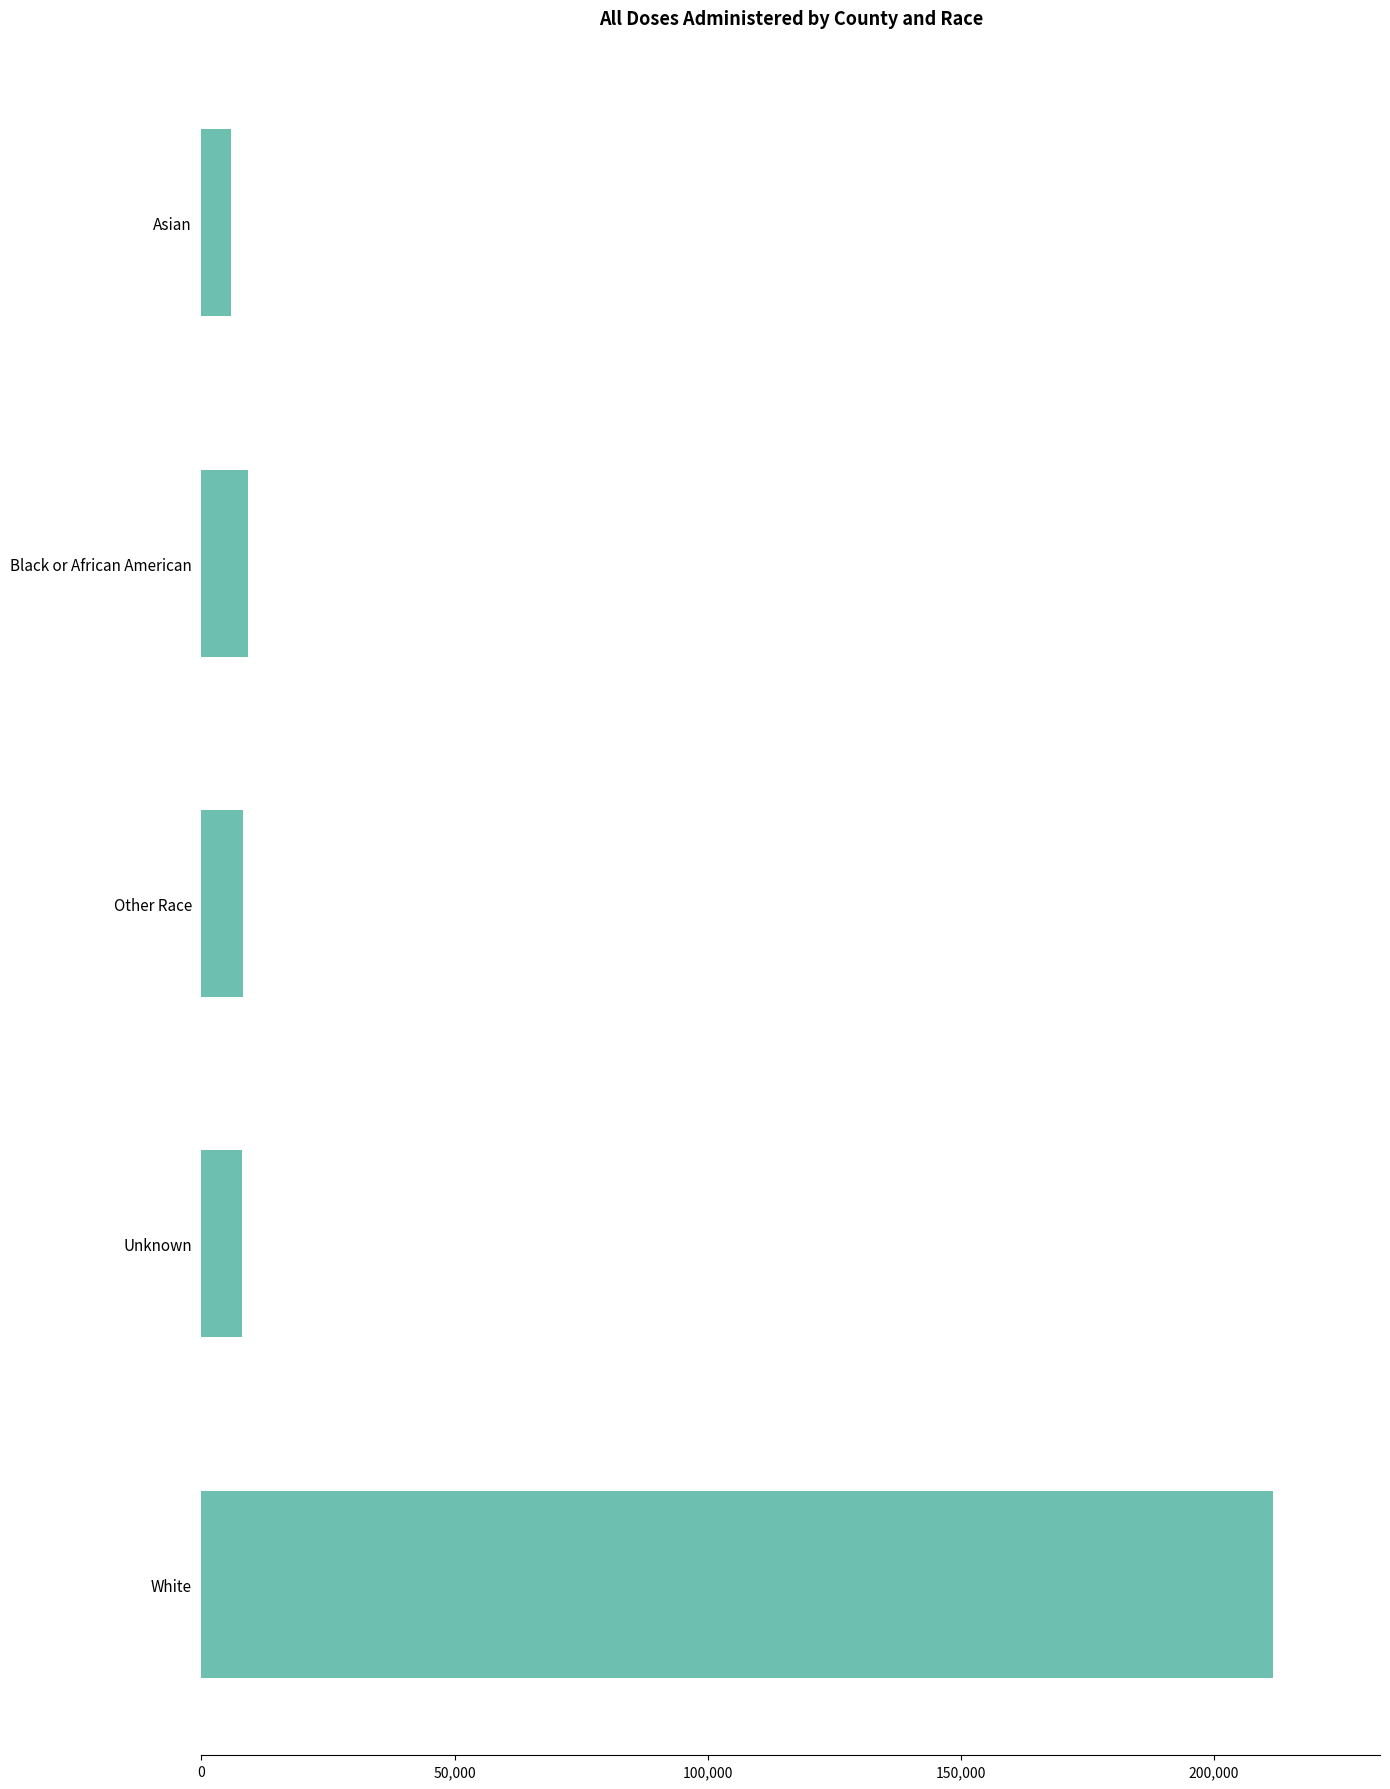

Approximately how many times larger is the value at Asian compared to Black or African American?

0.6